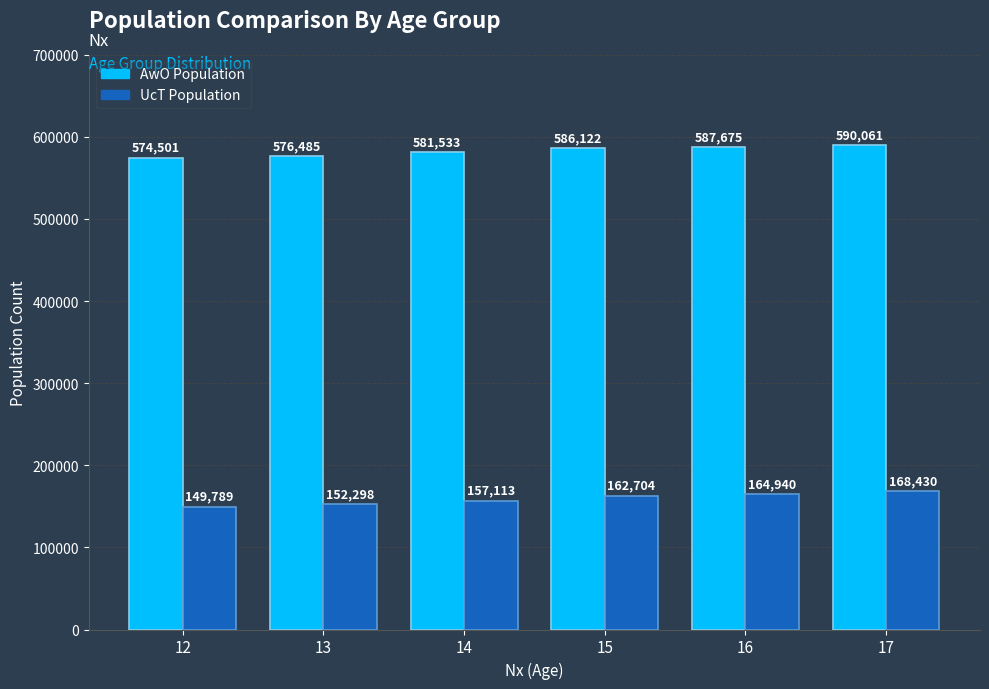

What is the greatest value displayed?

590061